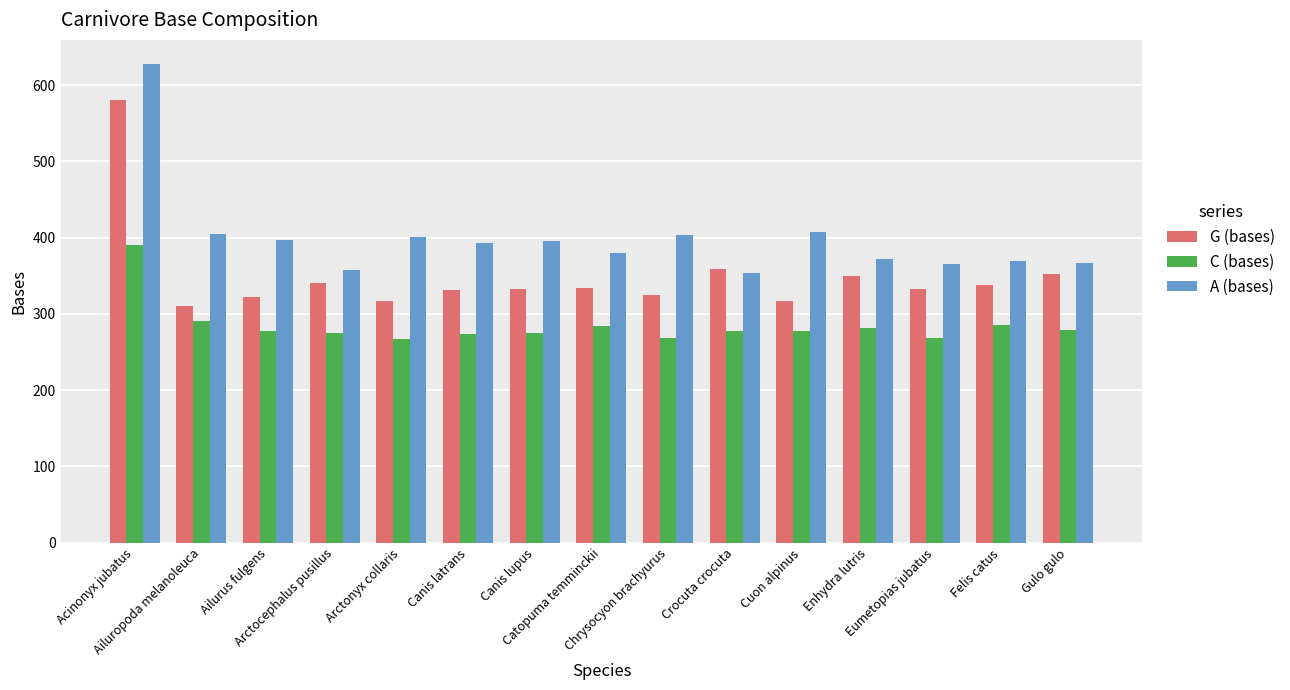

Is the value of G (bases) at Catopuma temminckii greater than the value of C (bases) at Crocuta crocuta?

Yes